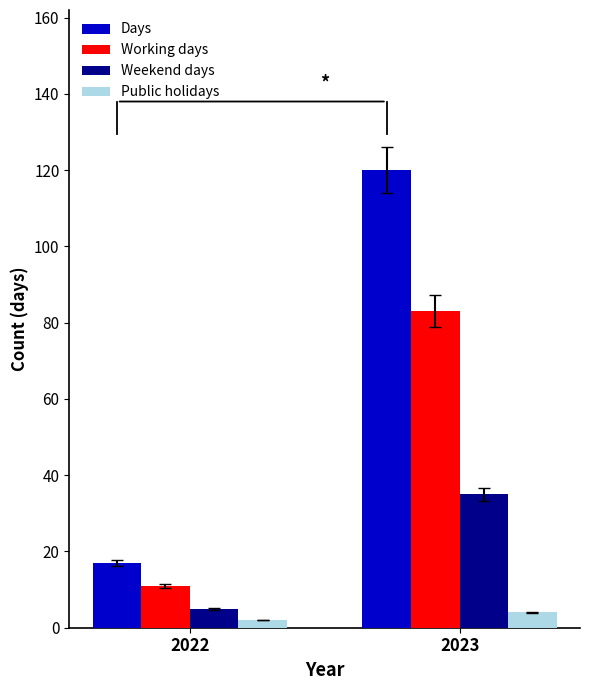

What is the sum of the Working days values at 2022 and 2023?

94